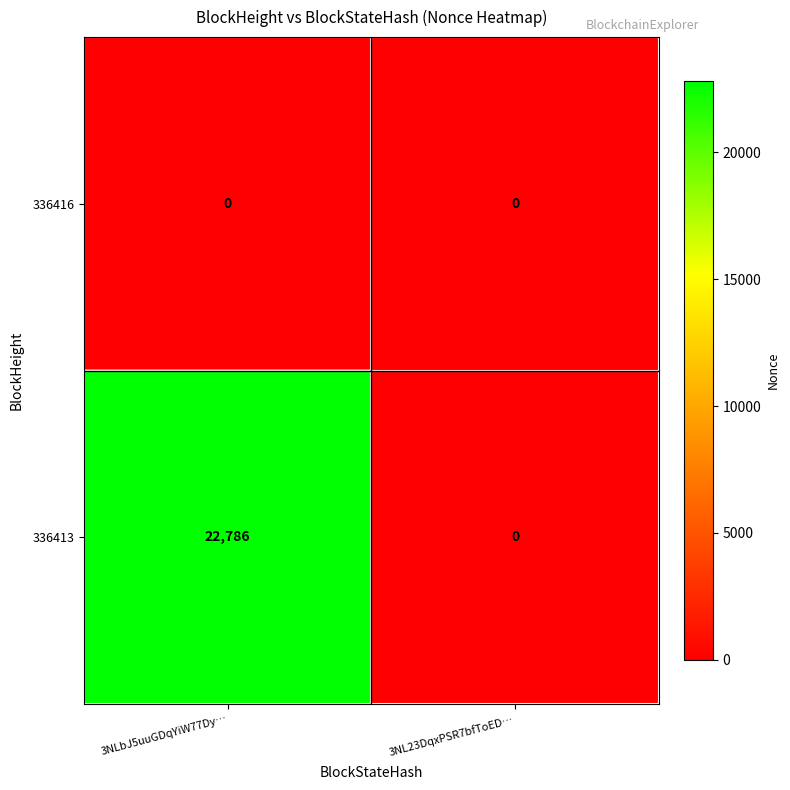

Reading left to right, list all the values displayed in this chart.

336416: 0	0
336413: 22786	0